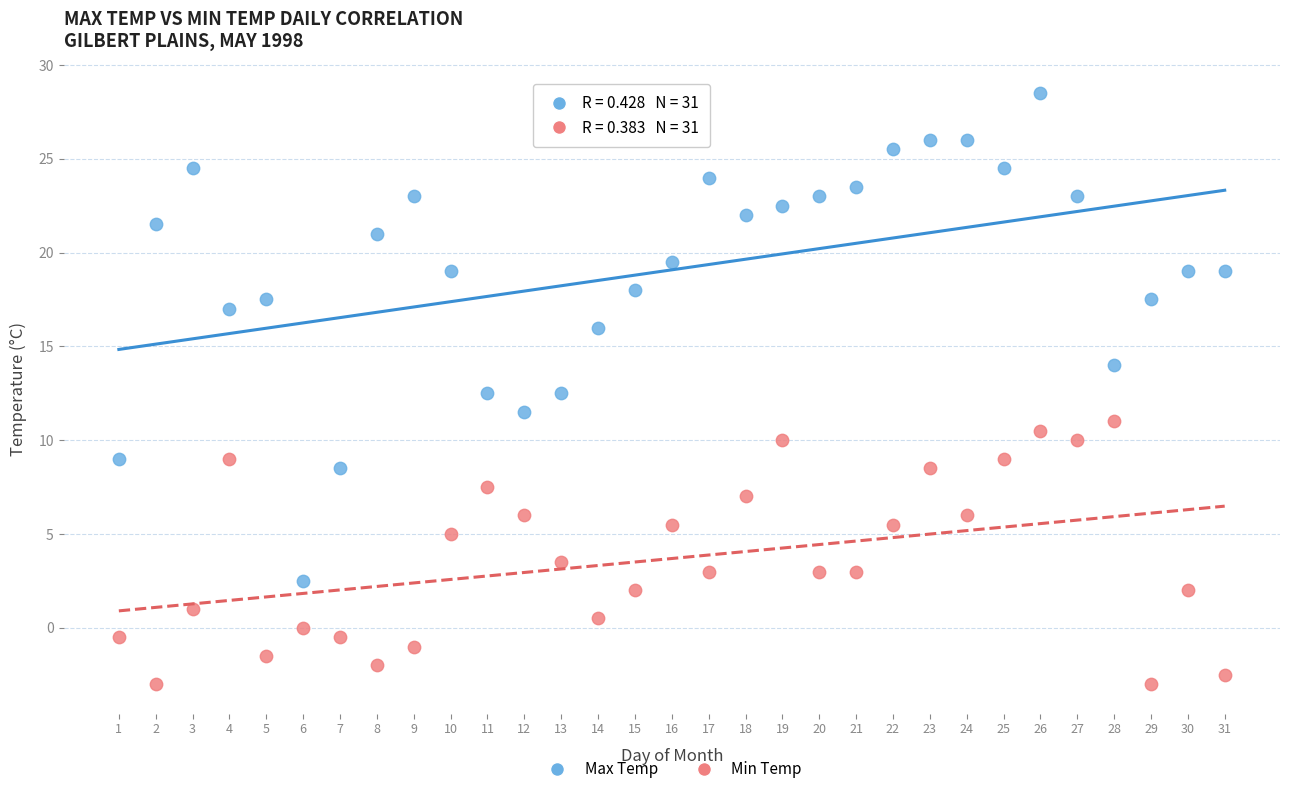

Across all data points, what is the range of Y values (max minus min)?

31.5